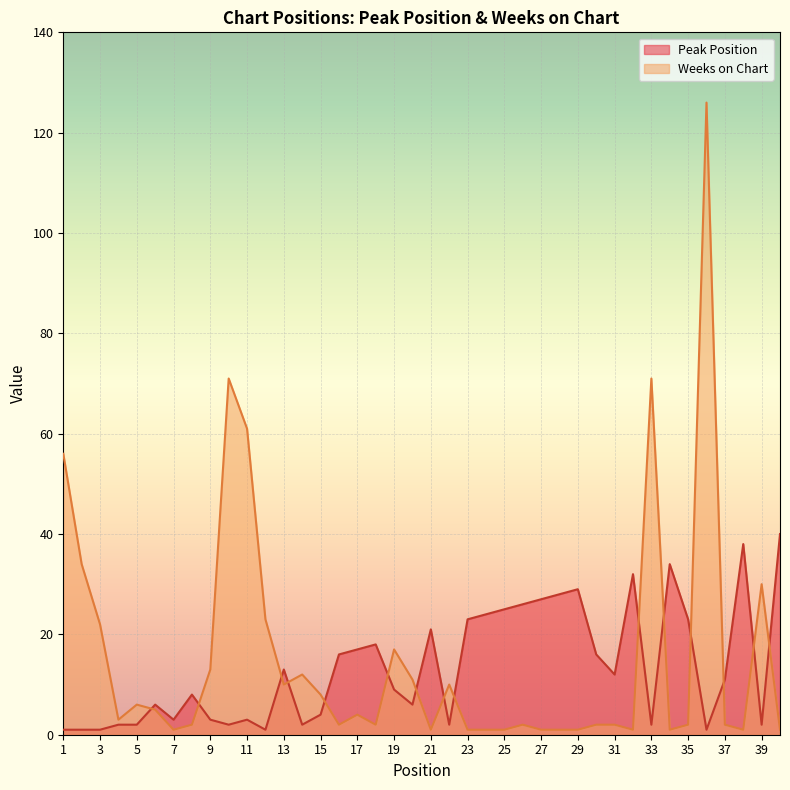

Which category has the highest value across all series?

36